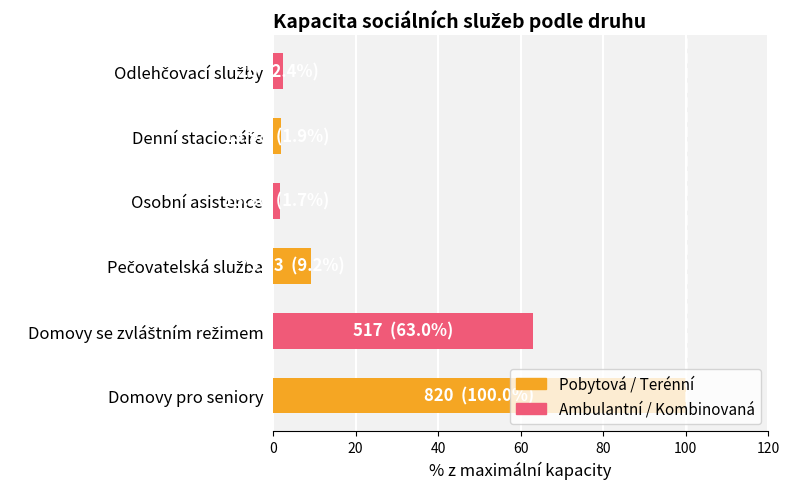

True or false: the data shows 100.0 at Domovy pro seniory.

True